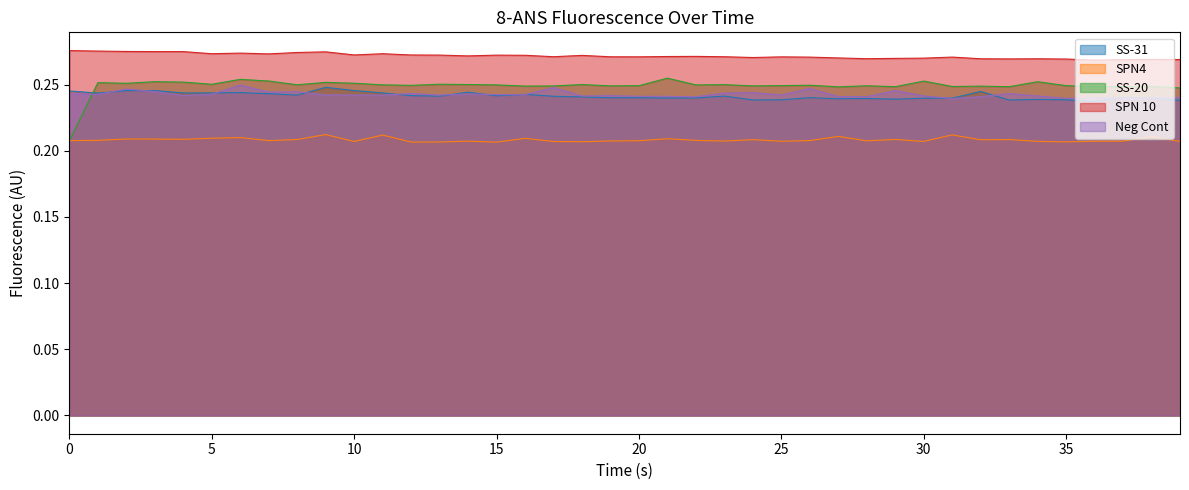

True or false: SPN 10 has more than 0 interior local peaks.

True